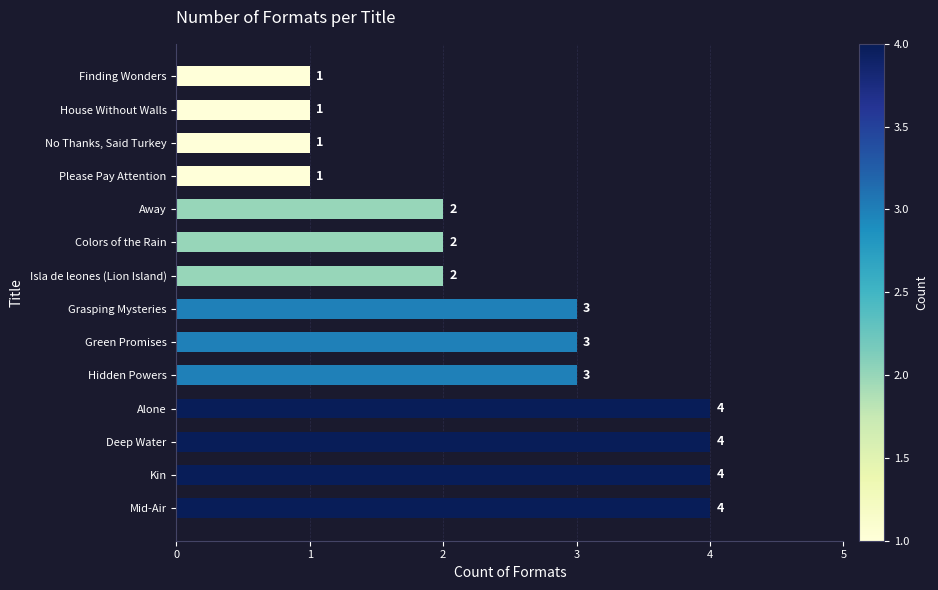

What is the change in value from Deep Water to No Thanks, Said Turkey?

-3